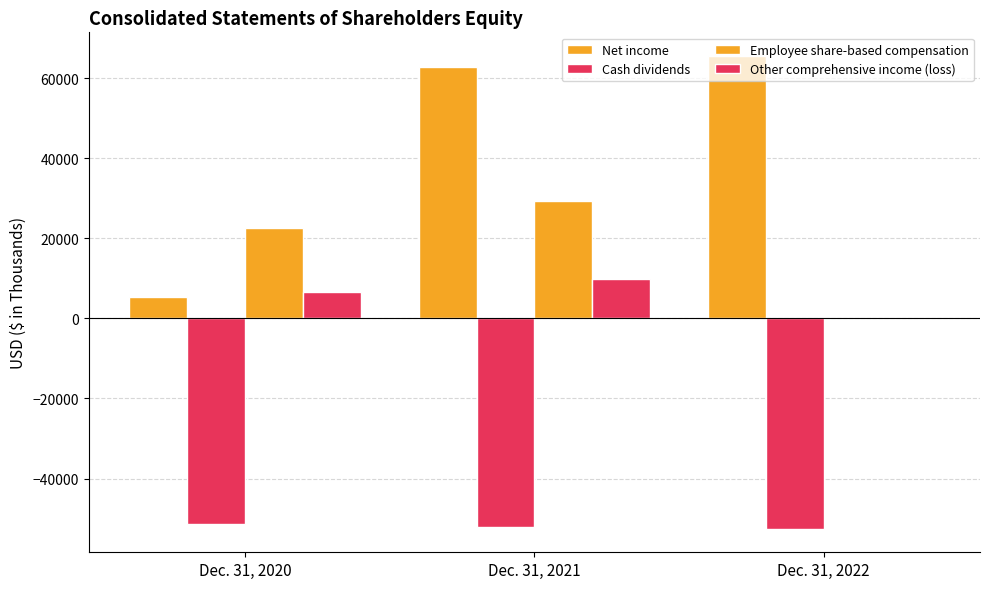

What is the difference between the maximum and minimum values in the Other comprehensive income (loss) series?

9941